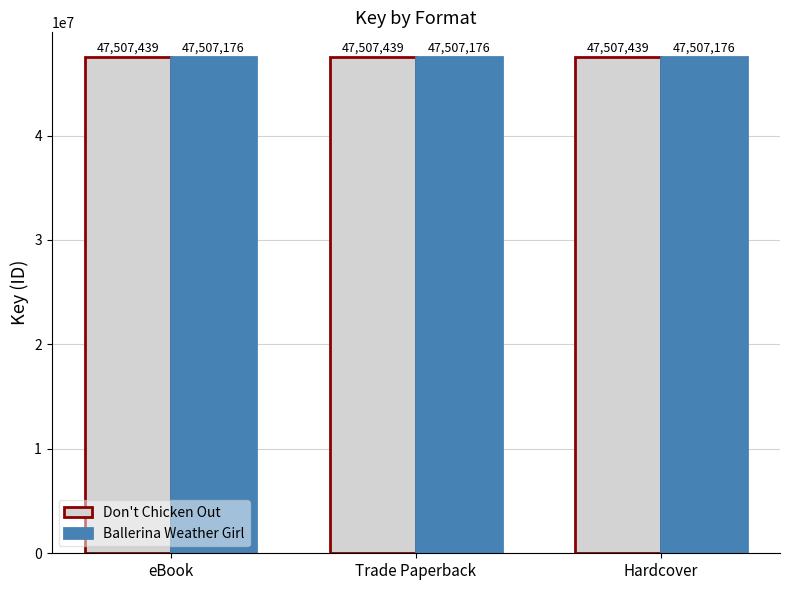

What is the label of the 1st bar from the right?

Hardcover